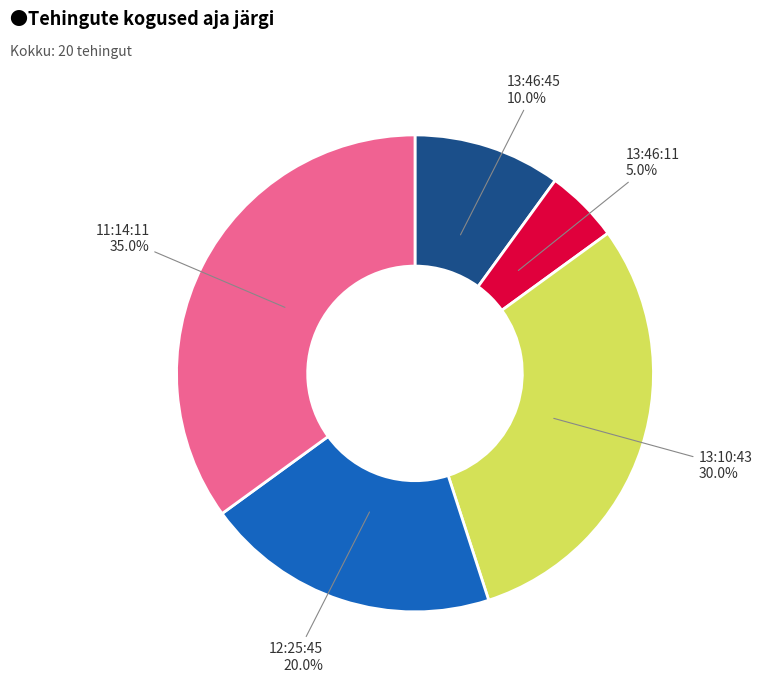

Which has a higher value, 11:14:11 or 13:46:45?

11:14:11